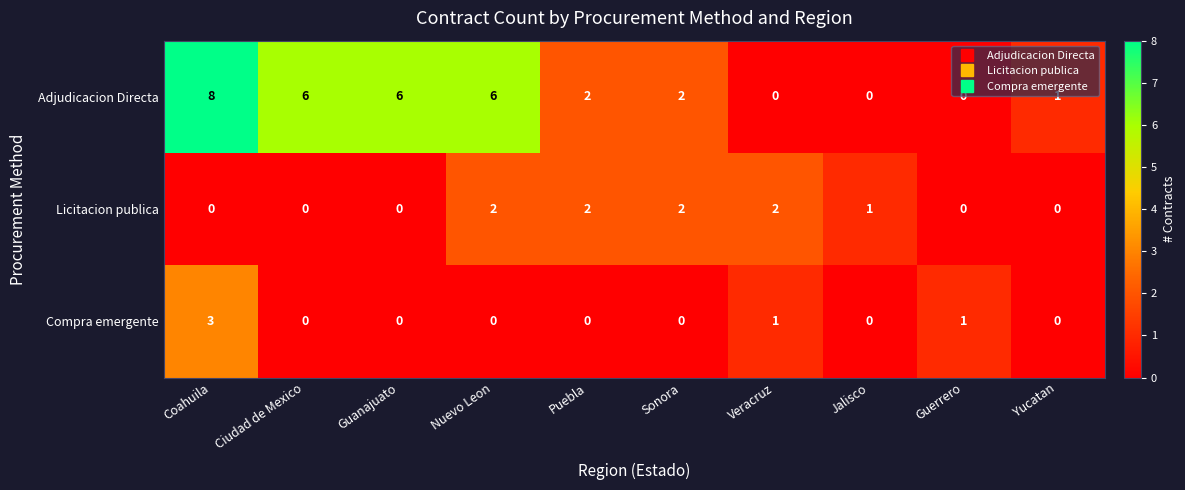

Which series has the widest spread of values?

Adjudicacion Directa